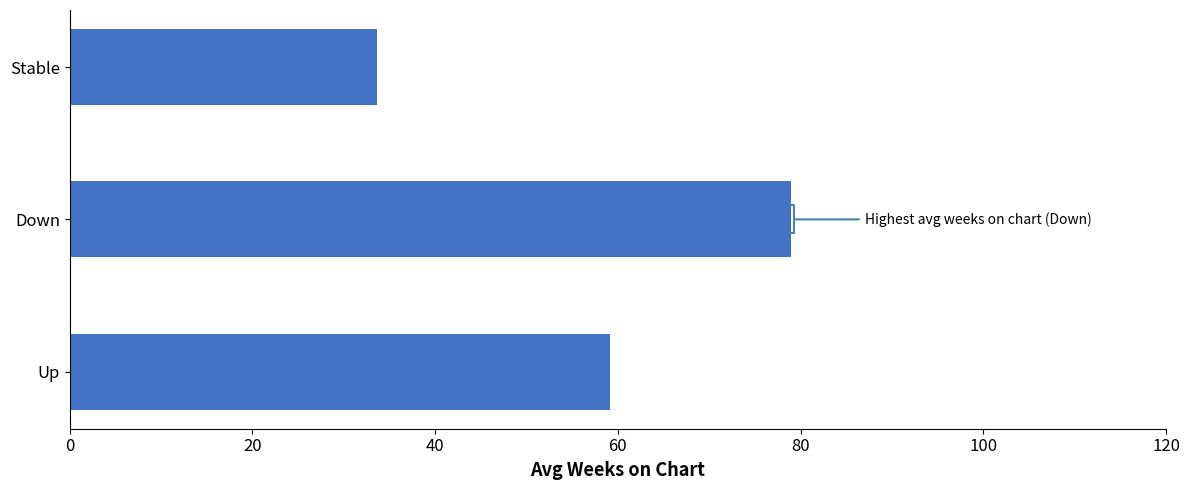

Reading bottom to top, what are all the values shown in this chart?

59.2	79.0	33.7